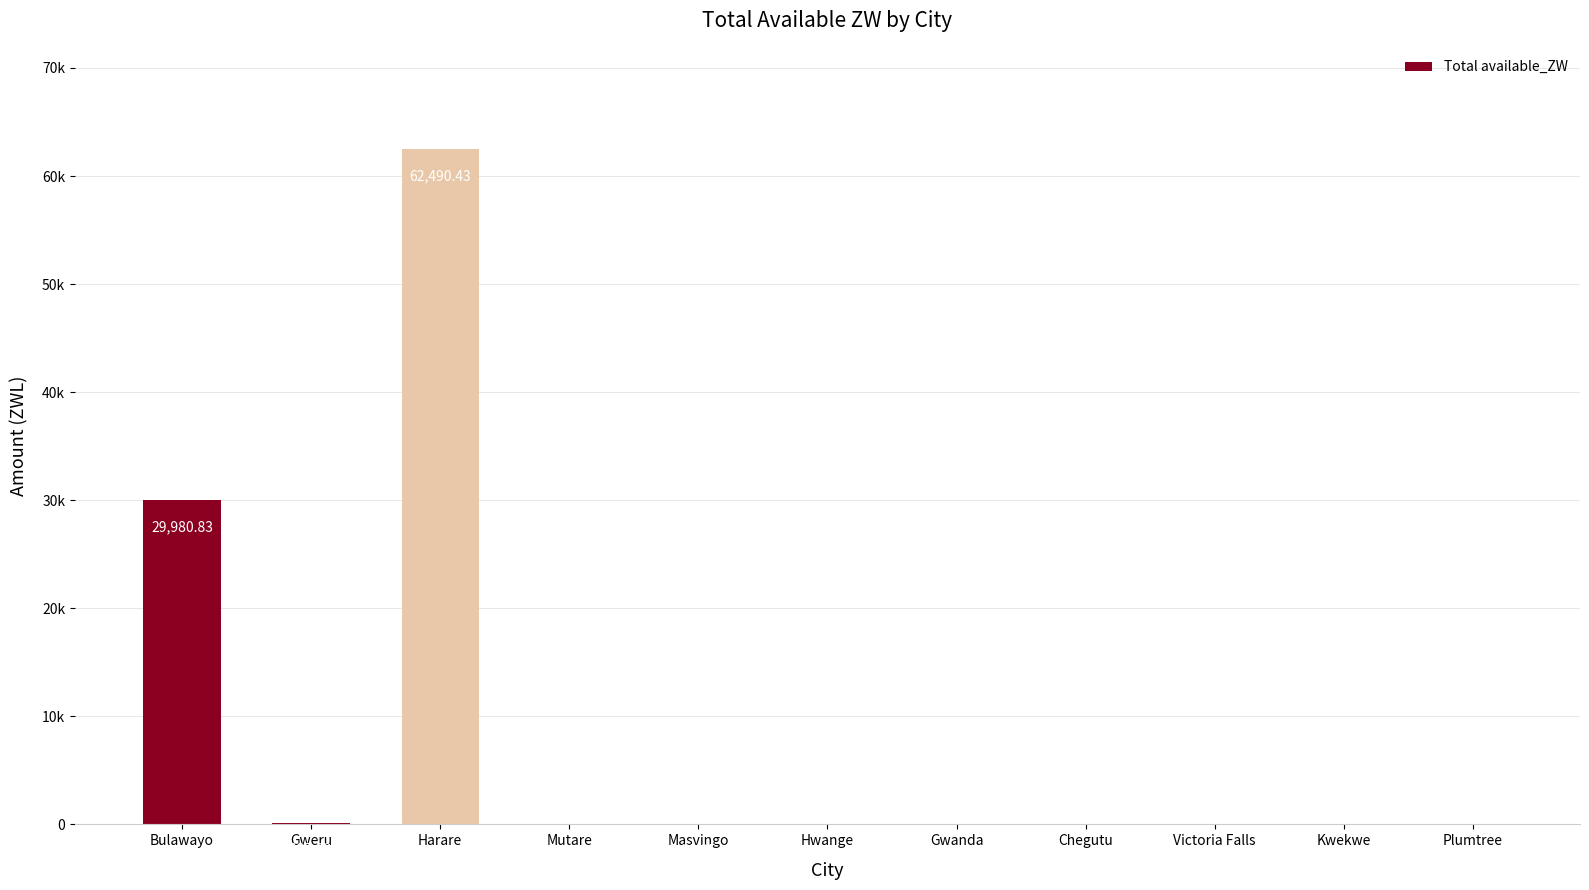

Which label corresponds to the smallest value in the chart?

Mutare